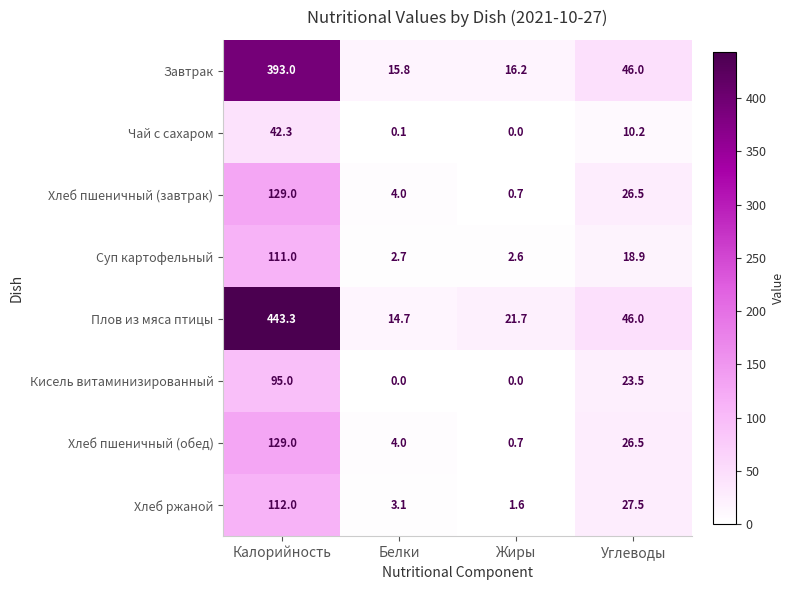

What is the sum of the Суп картофельный values at Жиры and Углеводы?

21.5